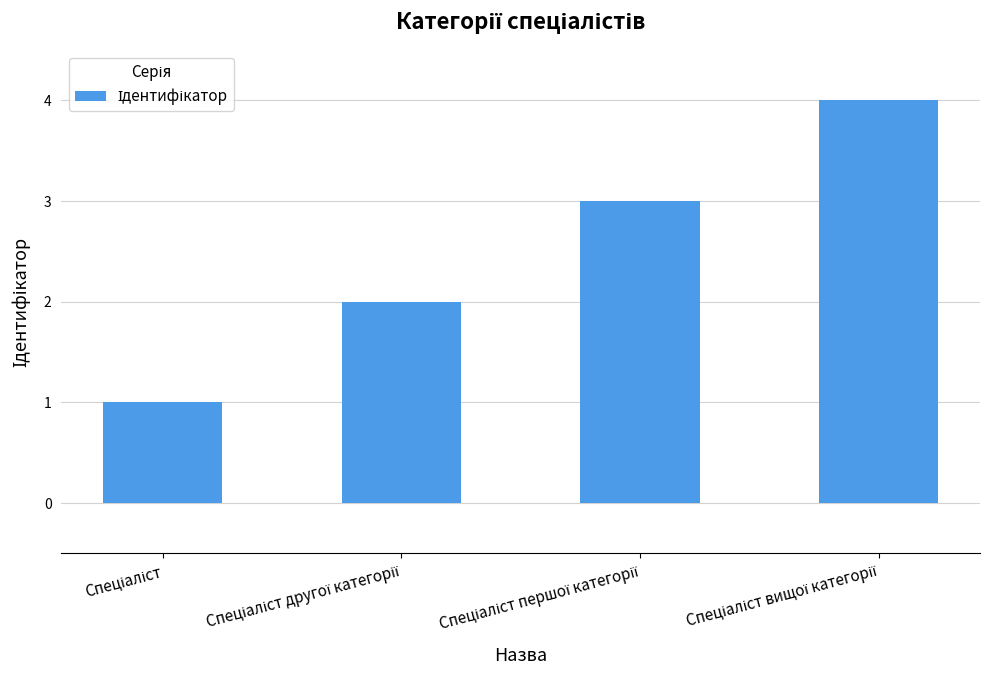

How many bars are there in total?

4